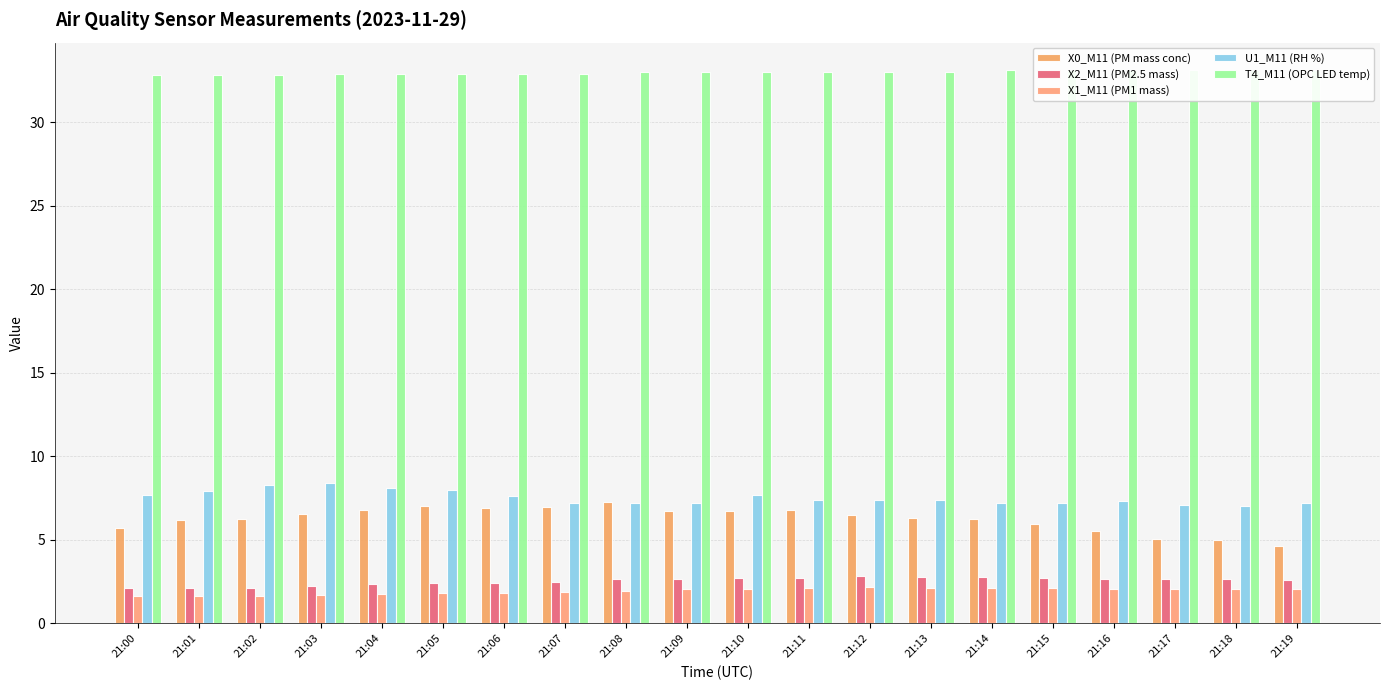

What is the approximate value of T4_M11 (OPC LED temp) at 21:17?

33.1